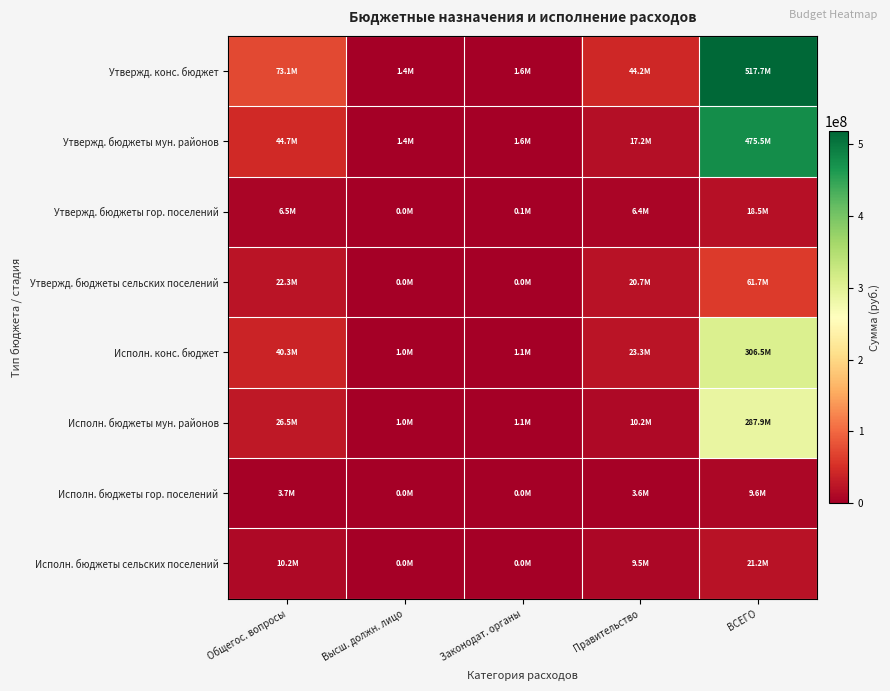

What is the difference between the highest and lowest values at ВСЕГО?

508069359.1